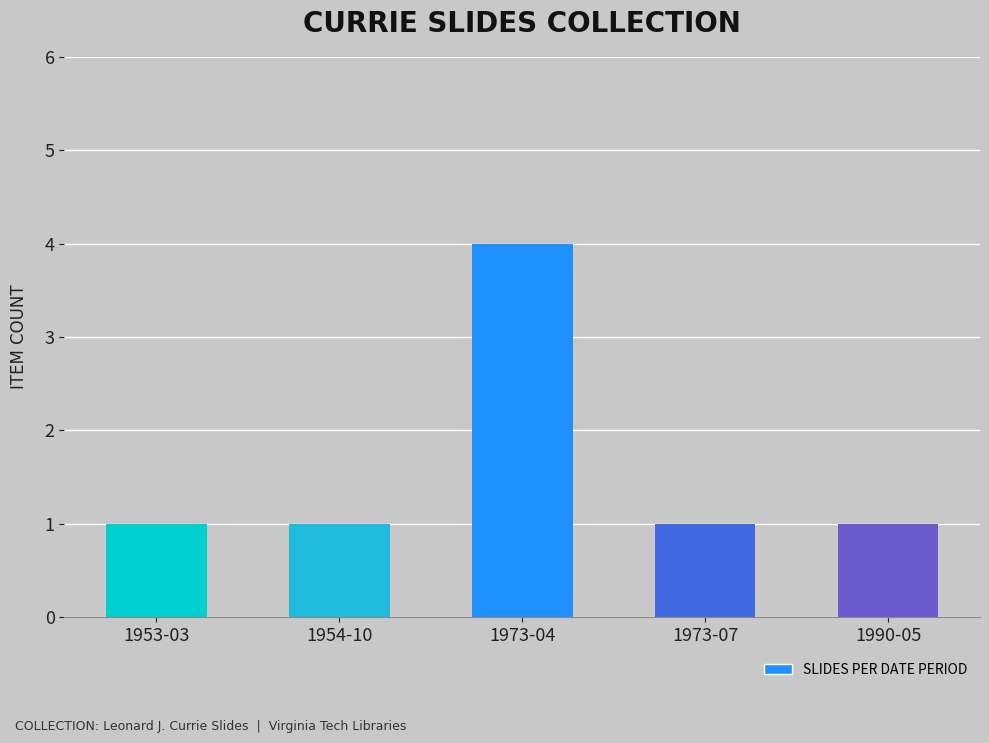

Reading right to left, what are all the values shown in this chart?

1990-05=1	1973-07=1	1973-04=4	1954-10=1	1953-03=1